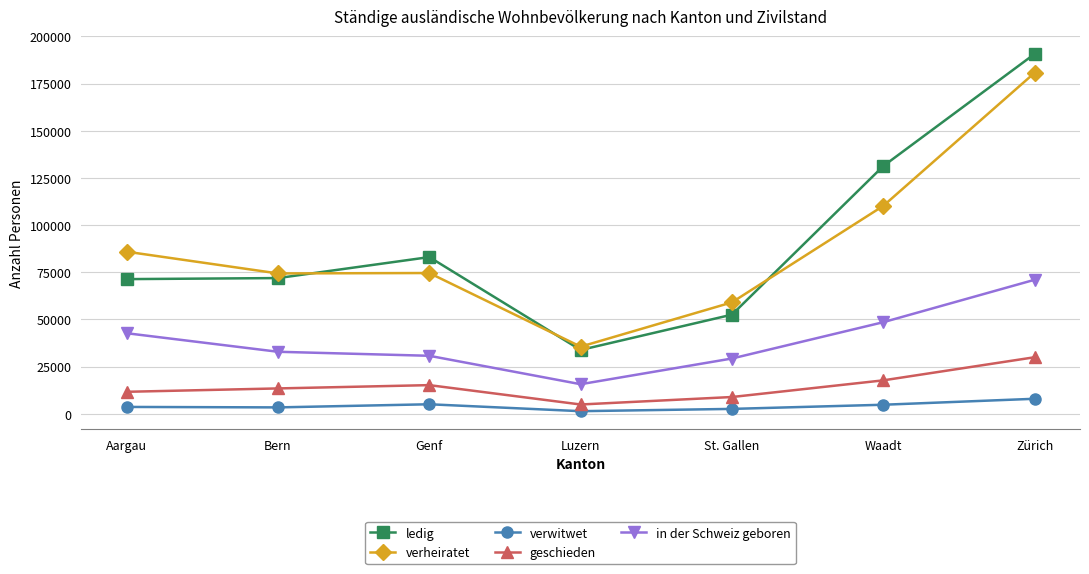

True or false: verwitwet and verheiratet intersect in this chart.

False